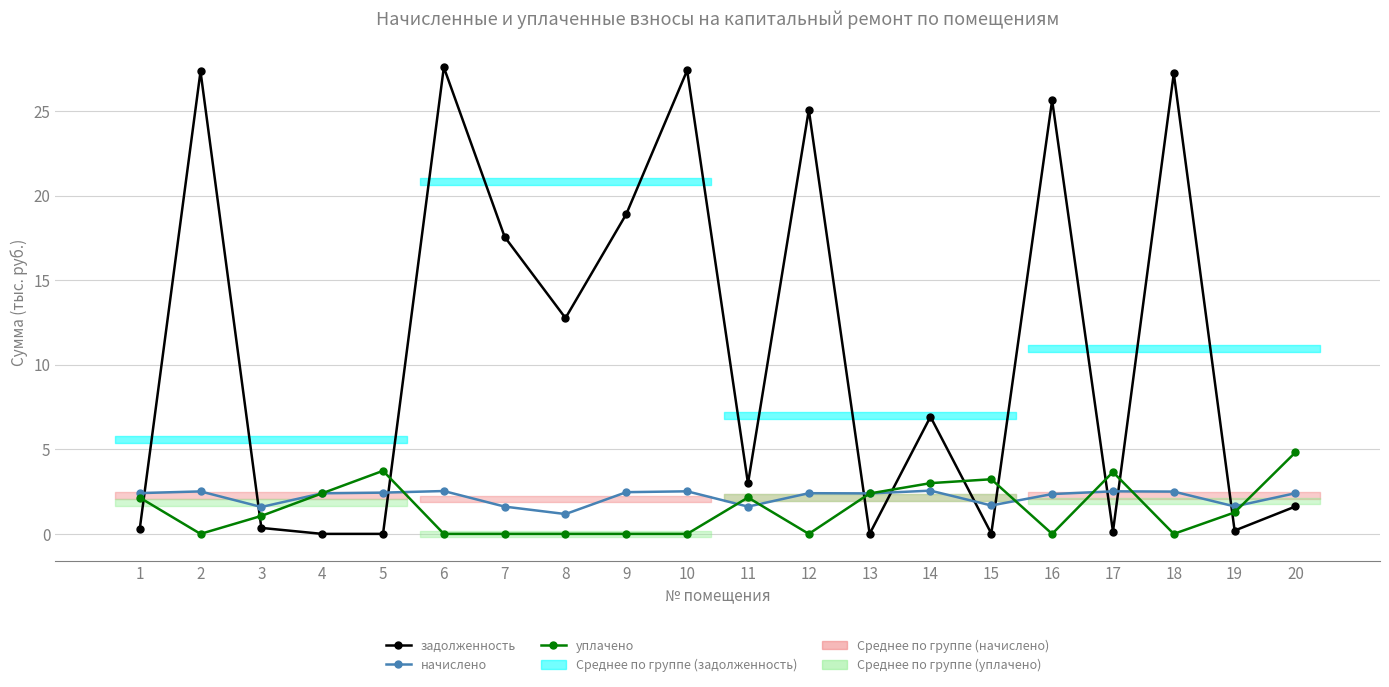

Which series changed the most between 2 and 19?

задолженность